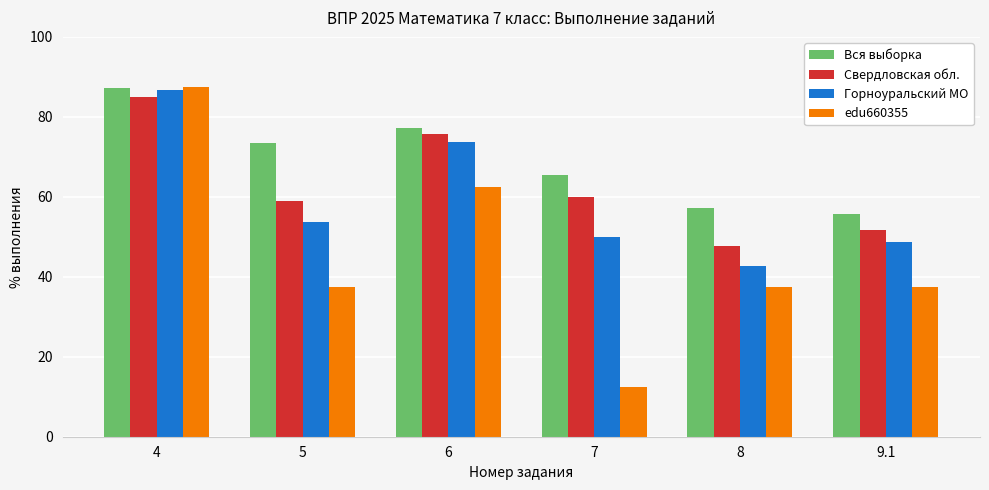

What is the value of the Свердловская обл. bar at the 6th from the left?

51.7